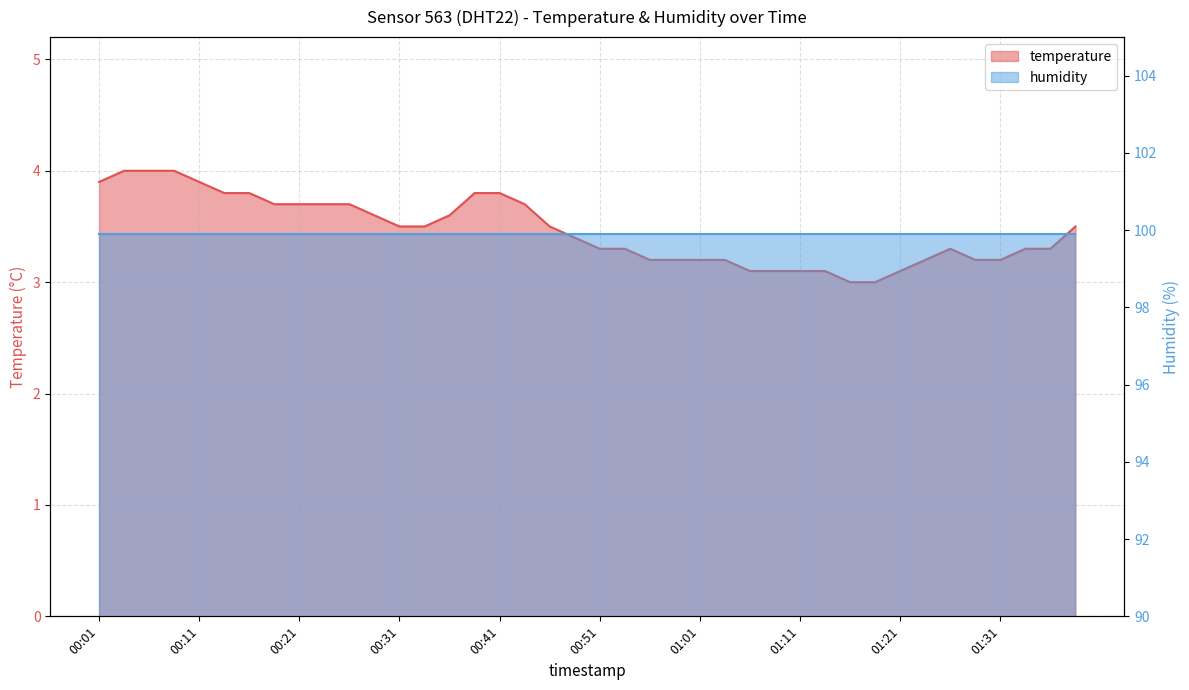

What is the label of the 13th point from the right?

01:08